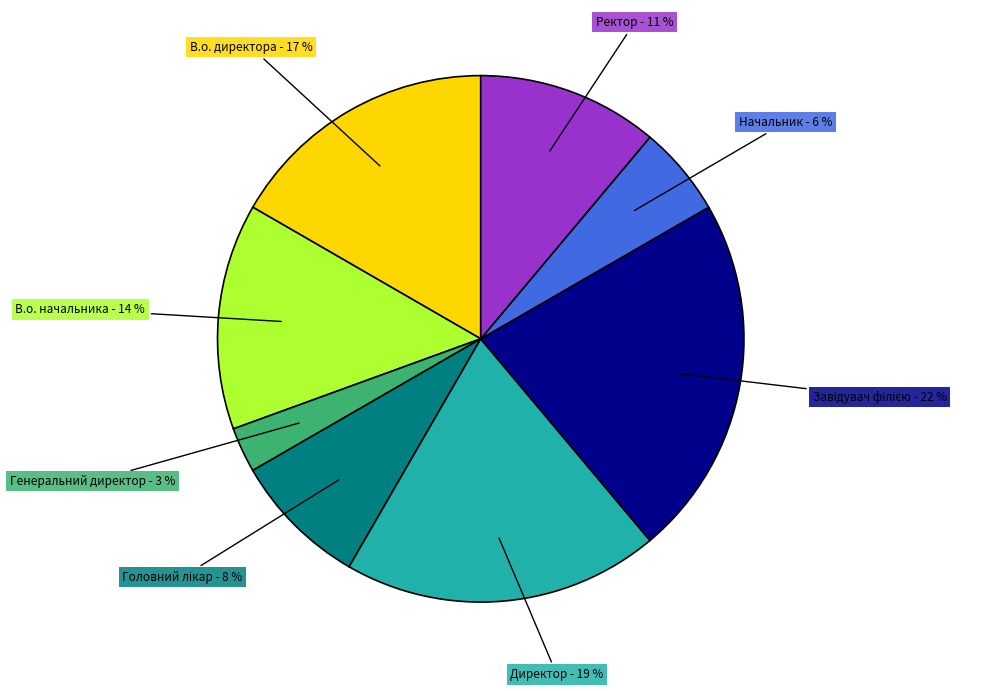

Is there a majority slice in this chart?

No